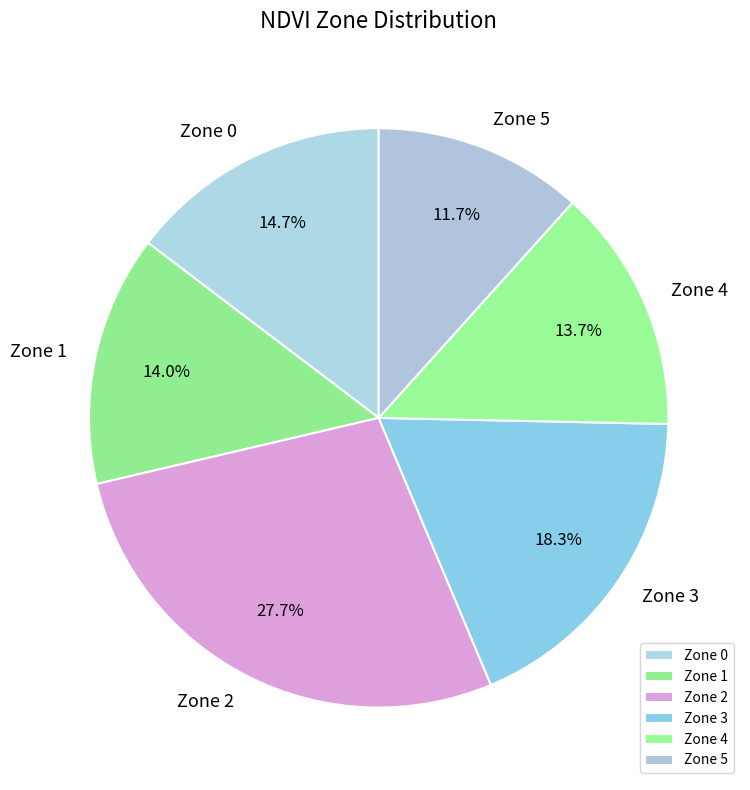

How many slices are in this pie chart?

6